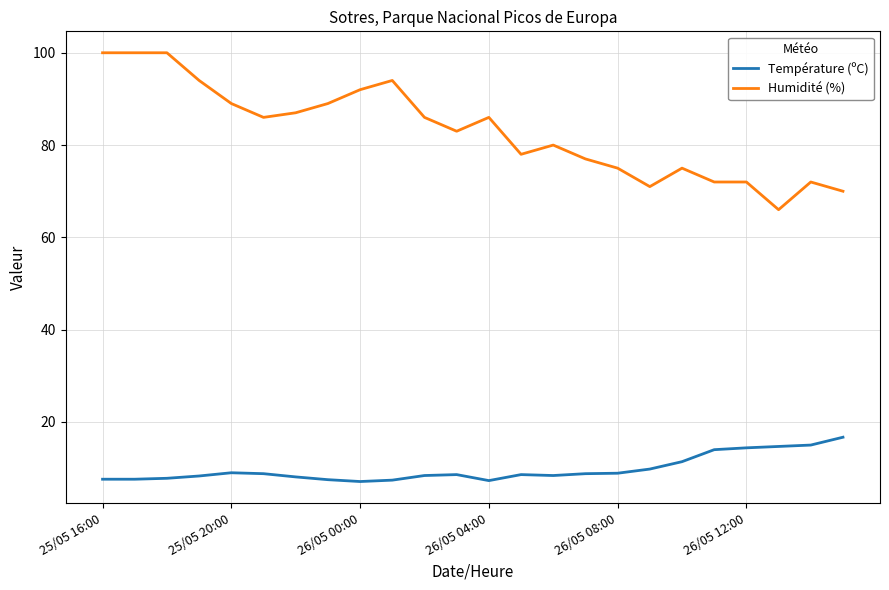

What is the difference between the maximum and minimum values in the Humidité (%) series?

34.0